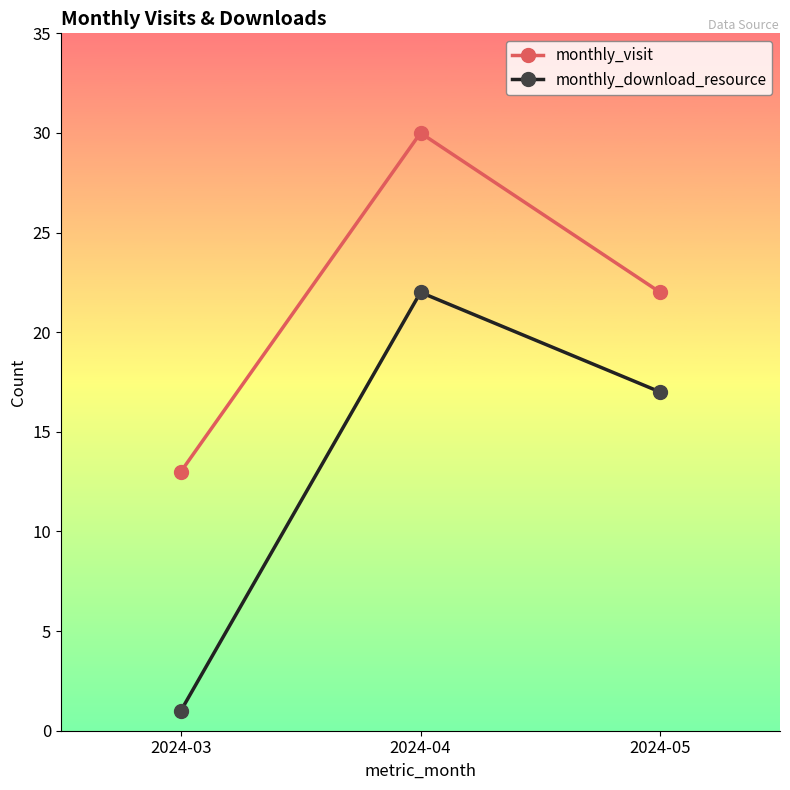

What is the difference between the maximum and second lowest values in the monthly_download_resource series?

5